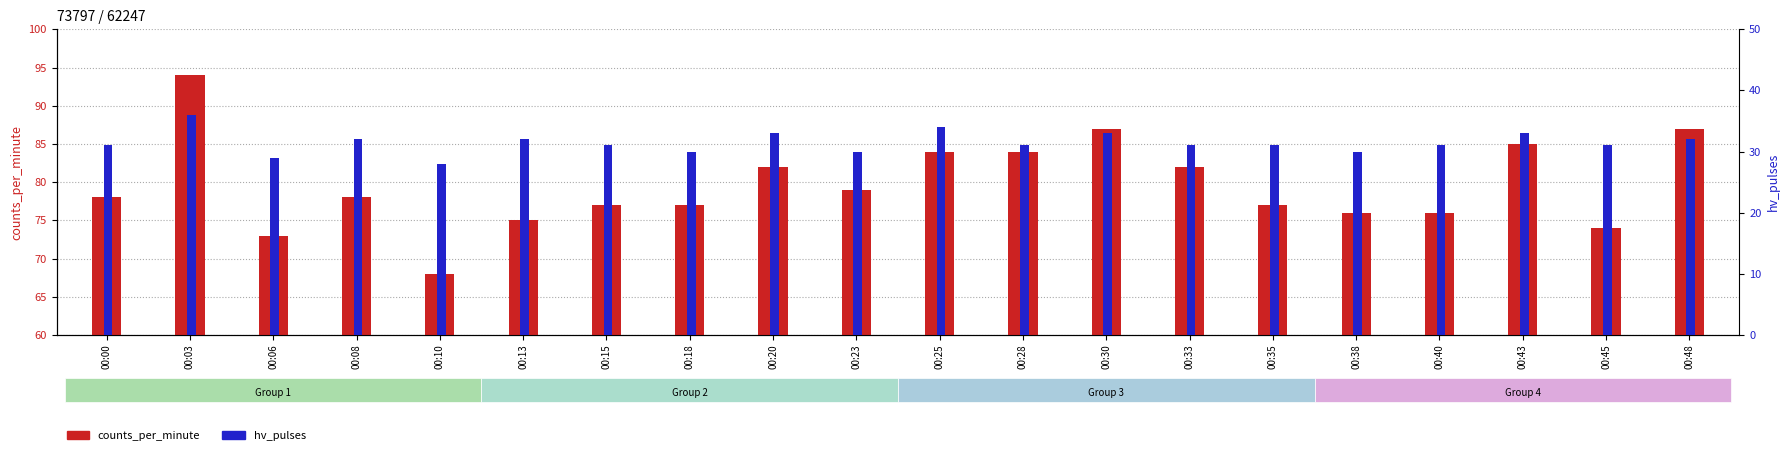

What is the total value across all series at 00:23?

109